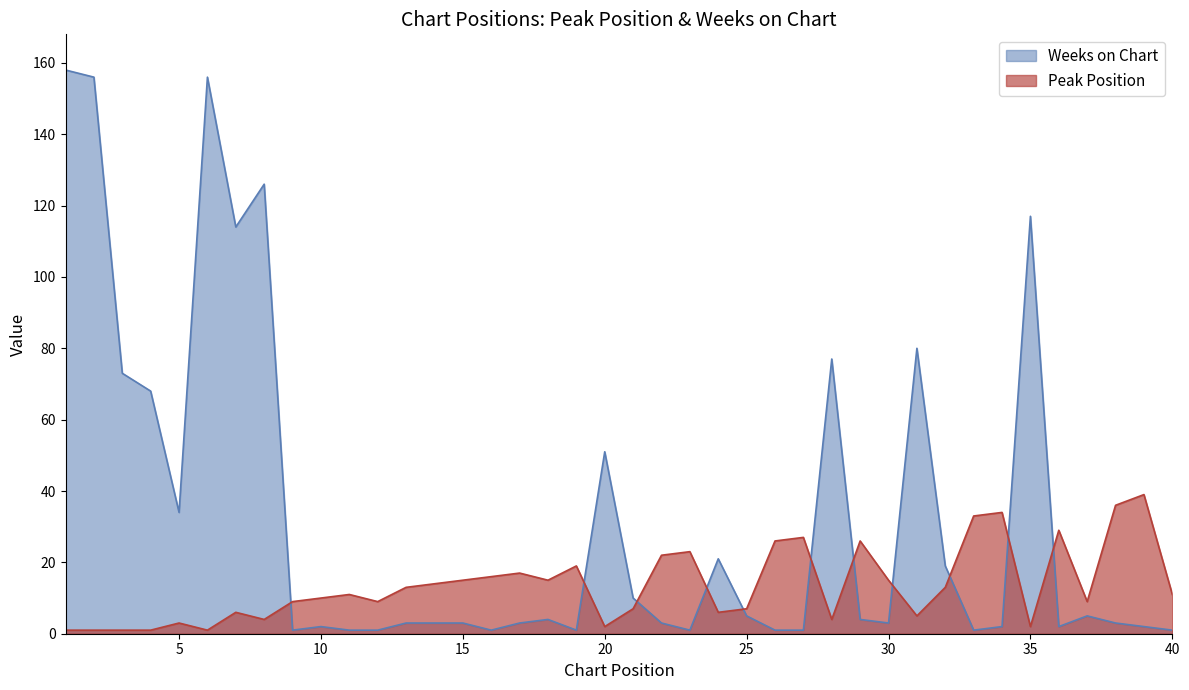

What is the sum of all Peak Position values?

542